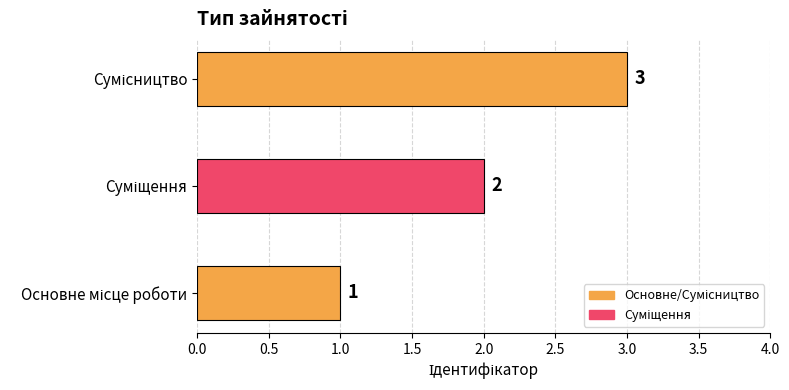

What is the sum of all values?

6